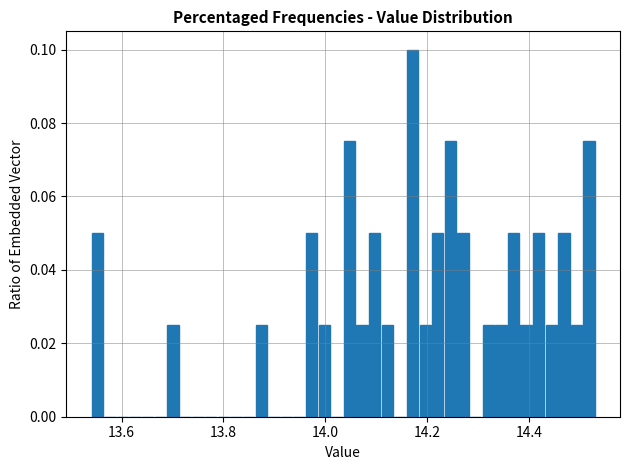

Read against the x-axis, roughly where is the centre of the tallest bar?

14.18